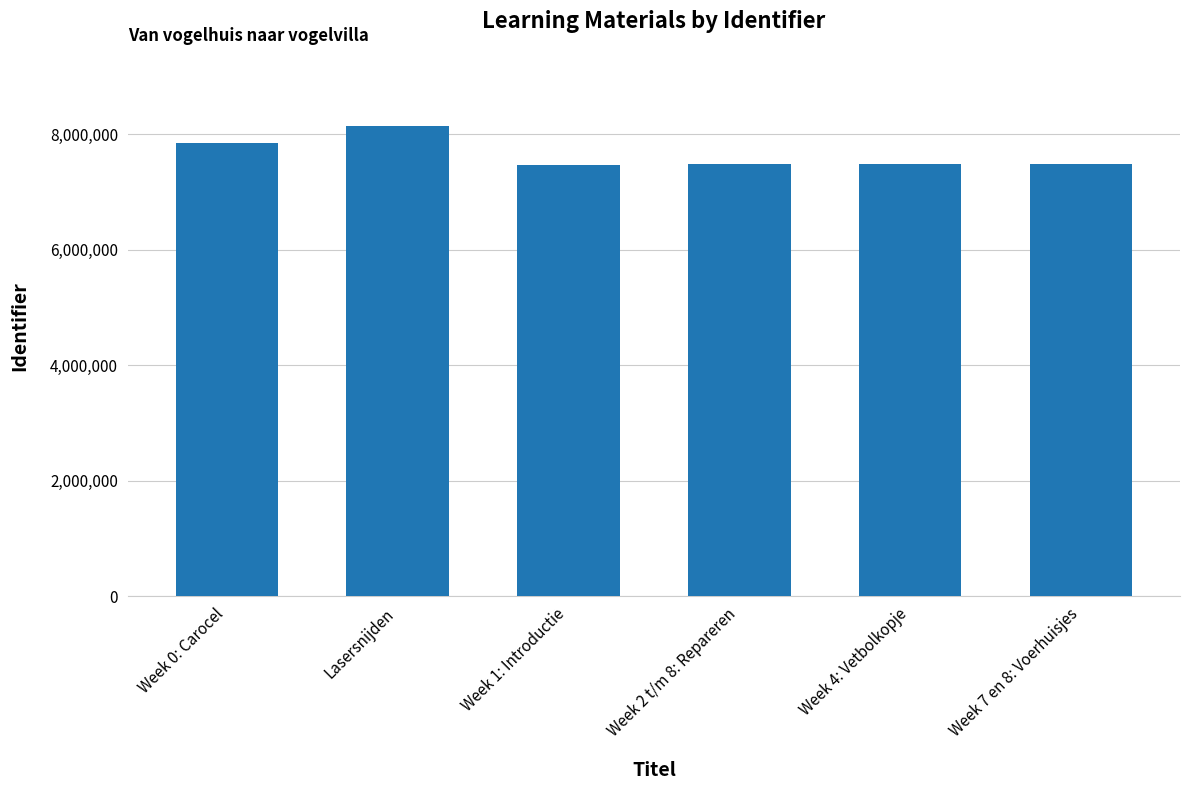

How many distinct data groups are displayed?

1